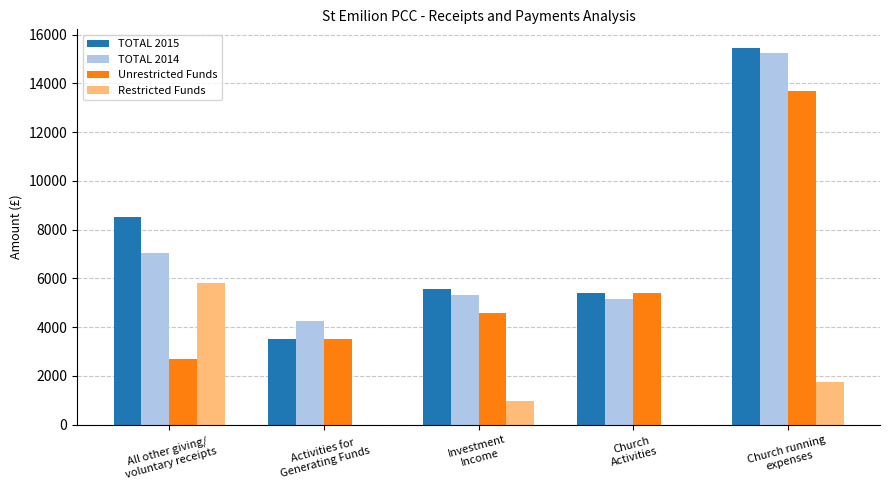

Reading left to right, transcribe all the data shown in this chart.

TOTAL 2015: 8500	3500	5550	5400	15450
TOTAL 2014: 7050	4250	5300	5150	15250
Unrestricted Funds: 2700	3500	4600	5400	13700
Restricted Funds: 5800	0	950	0	1750